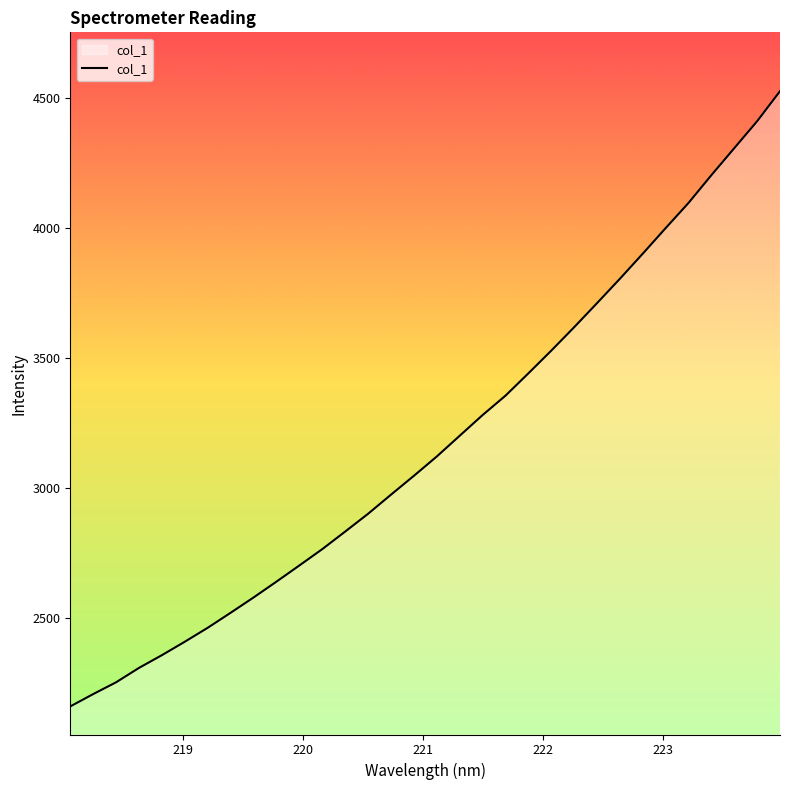

What is the difference between the maximum and minimum values?

2365.7